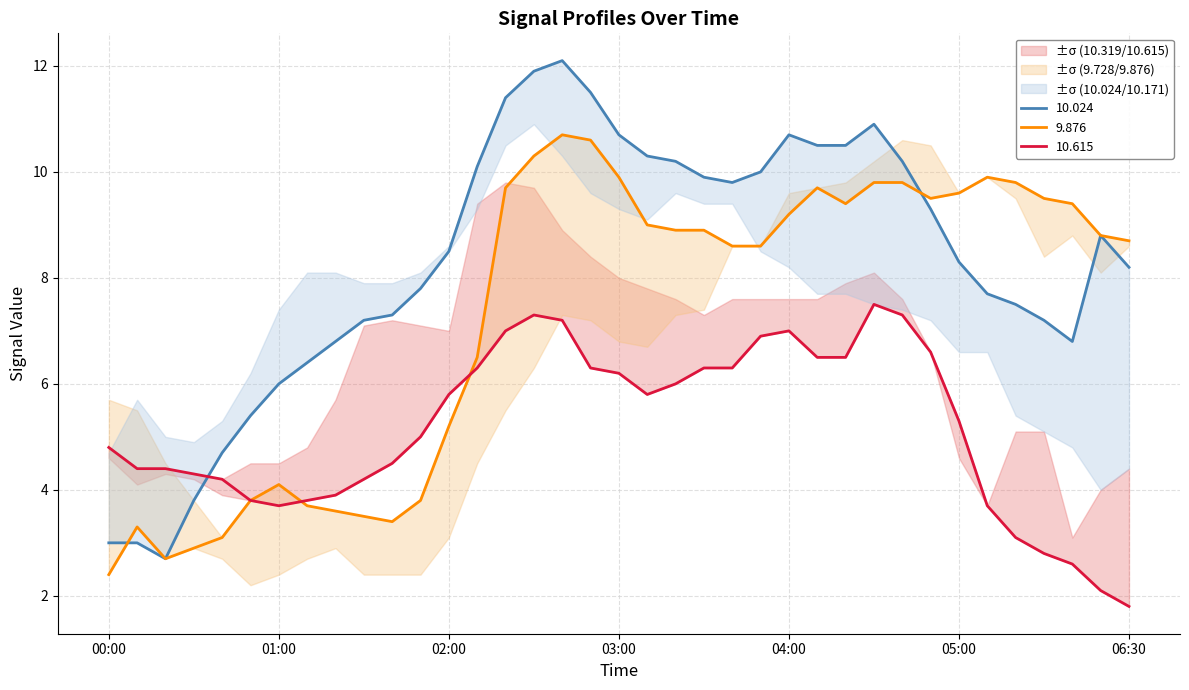

What is the difference between the maximum and second lowest values in the 9.876 series?

8.0